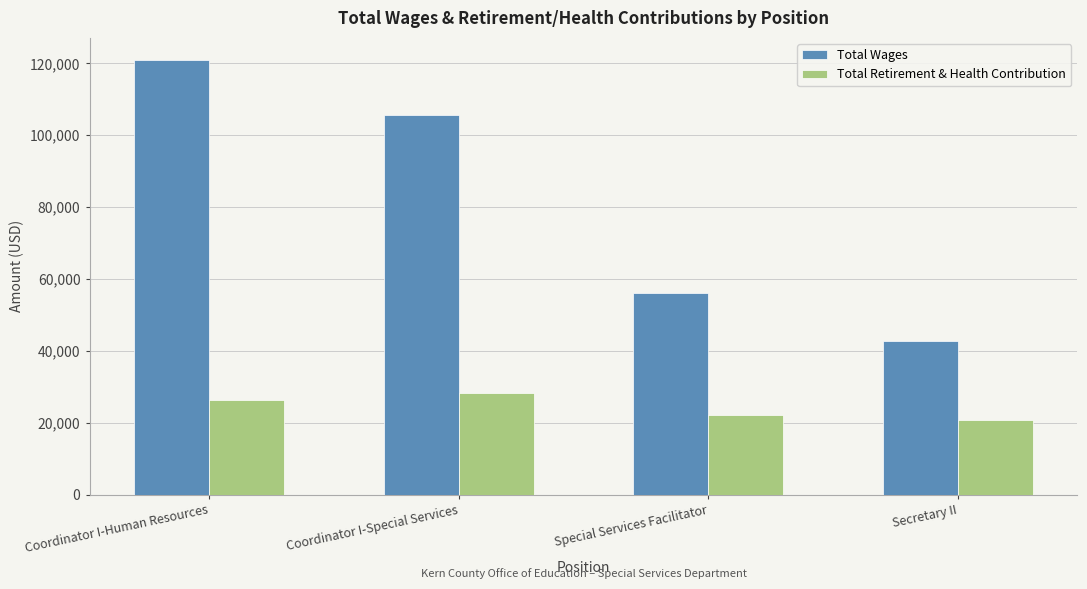

Are the bars grouped side by side (vs. stacked)?

Yes